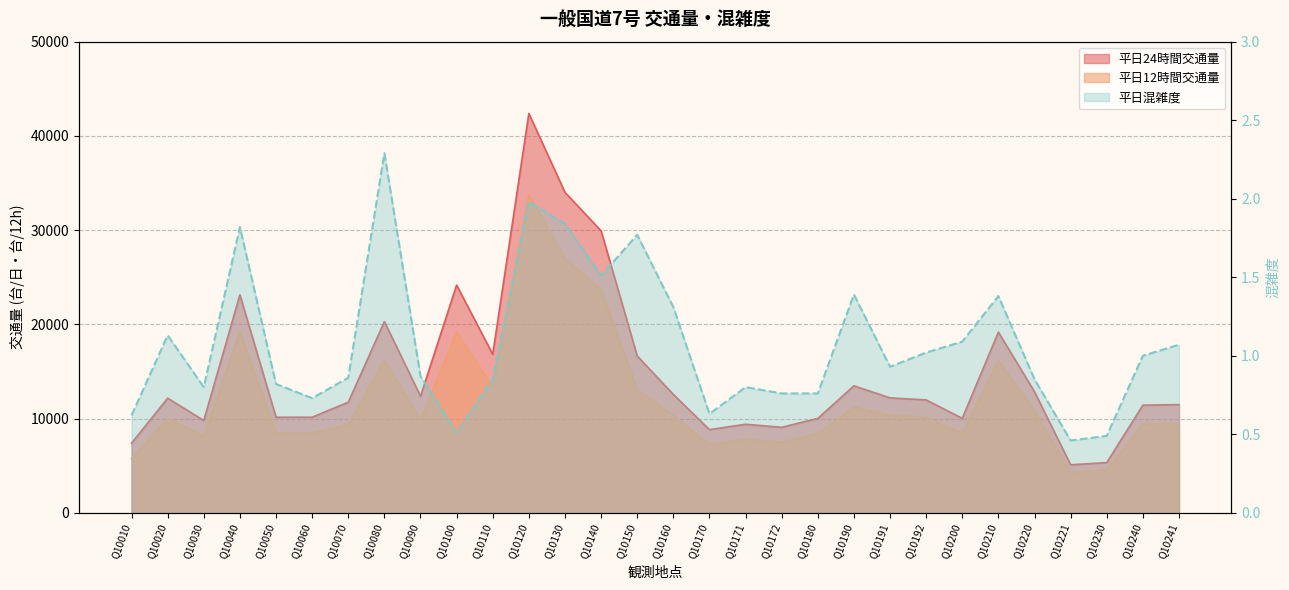

List the series in order of their overall mean, highest first.

平日24時間交通量, 平日12時間交通量, 平日混雑度